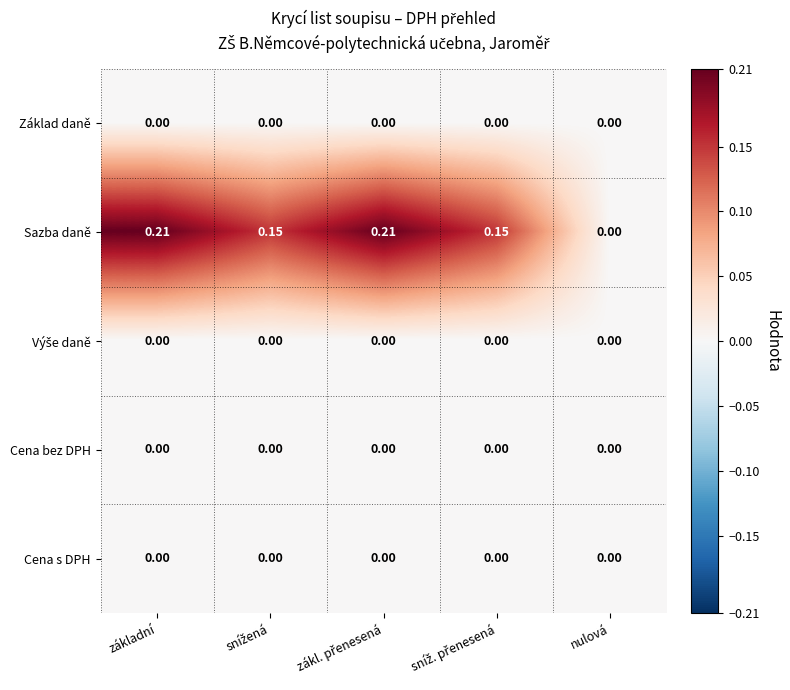

Which series has the largest total across all categories?

Sazba daně